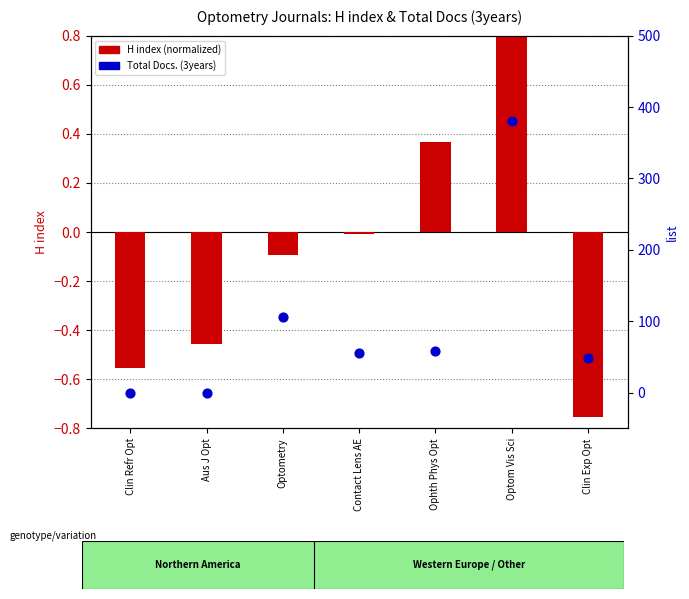

What are all the series names shown in the legend?

H index (normalized), Total Docs. (3years)